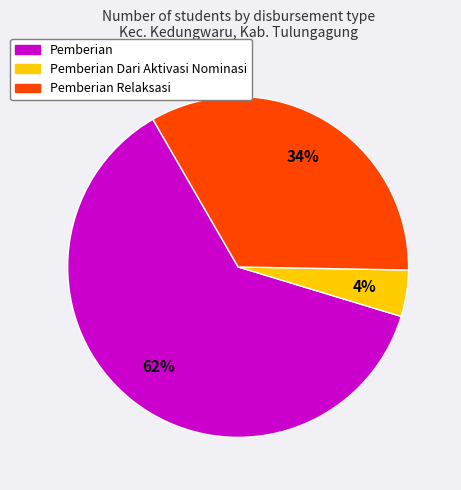

To the nearest percent, what is the difference between the largest and smallest slice percentages?

58%